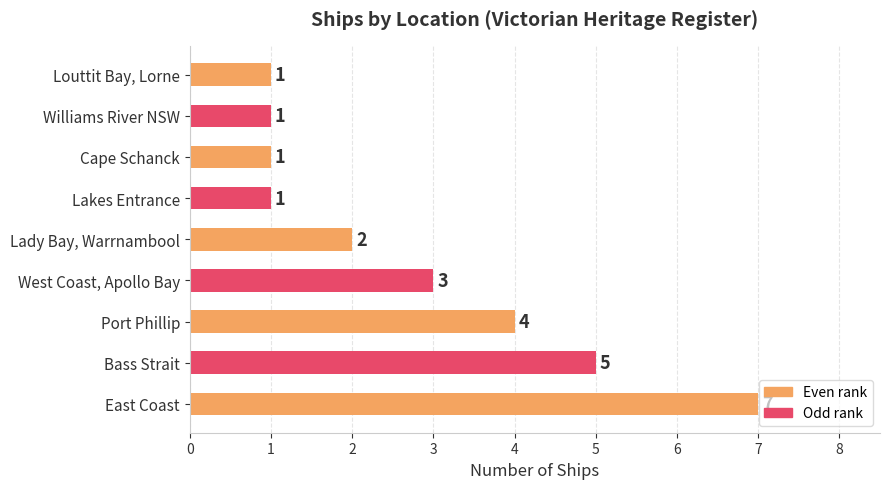

Reading bottom to top, list all the values displayed in this chart.

7	5	4	3	2	1	1	1	1